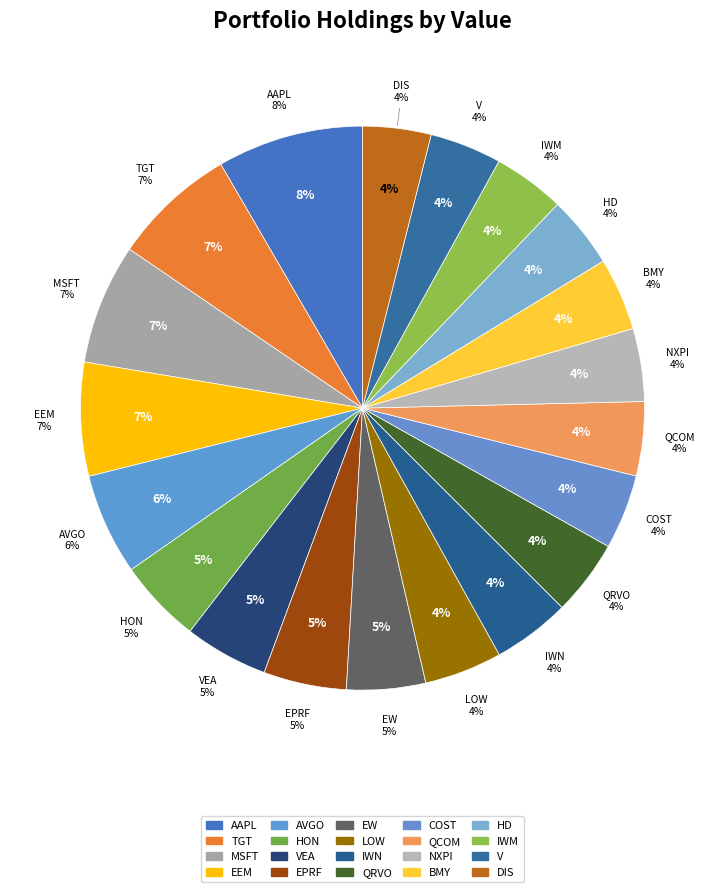

What is the change in value from EPRF to NXPI?

-190000